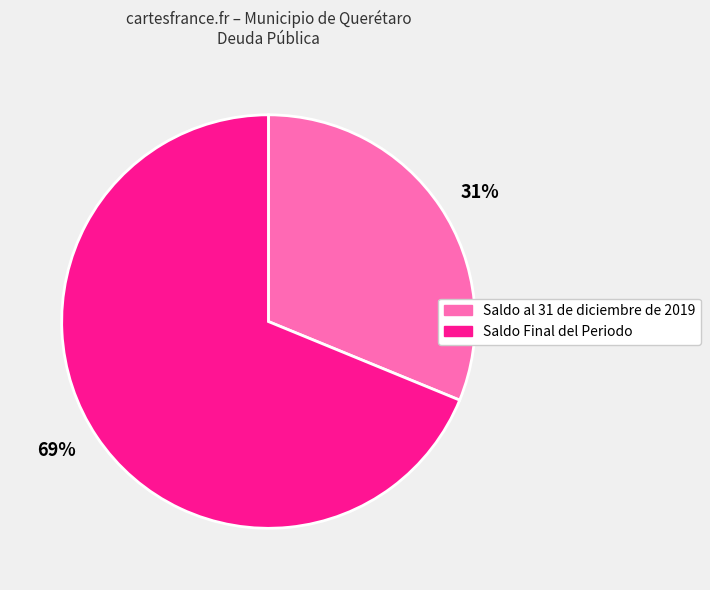

To the nearest percent, what is the average slice percentage?

50%